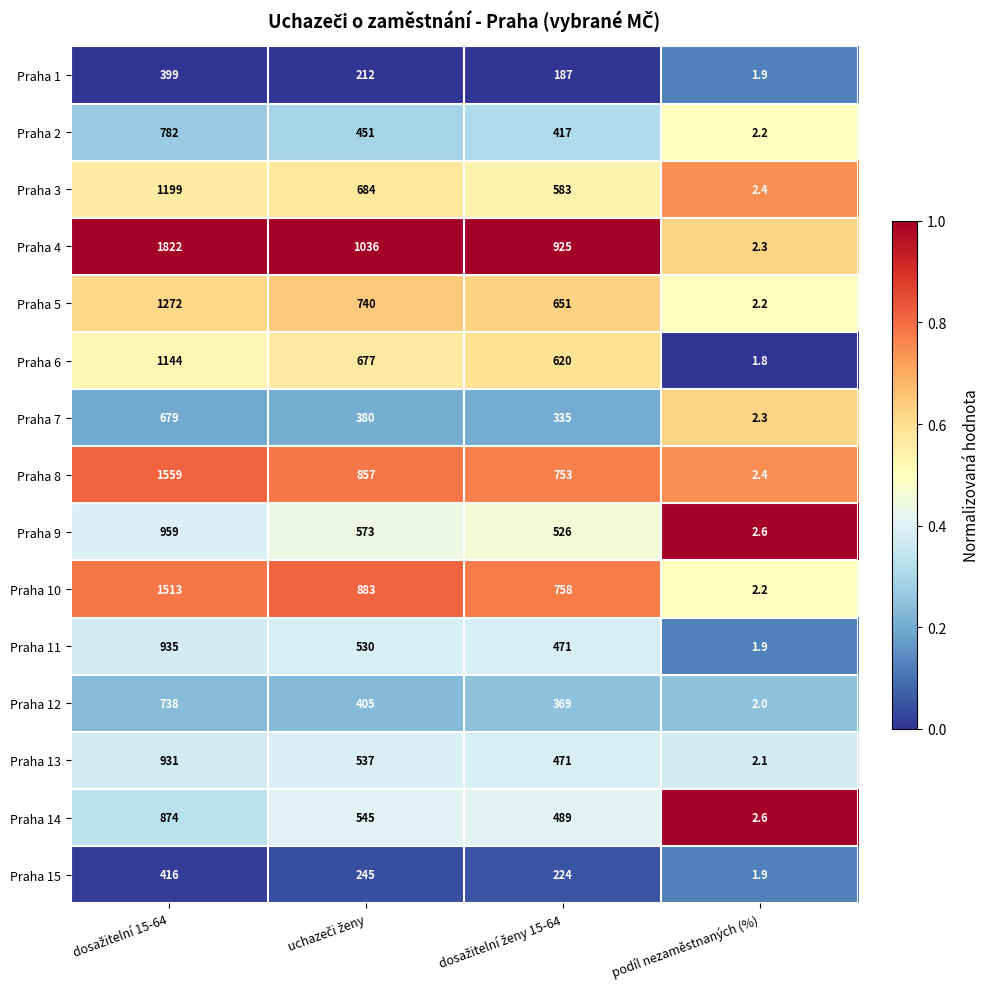

Which series has the largest total across all categories?

Praha 4